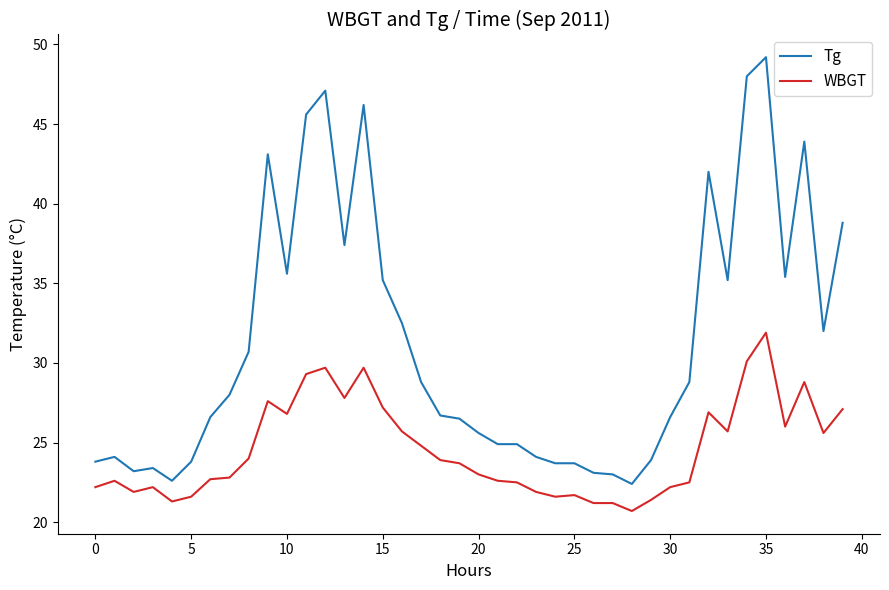

Rank the series by their maximum value, from lowest to highest.

WBGT, Tg